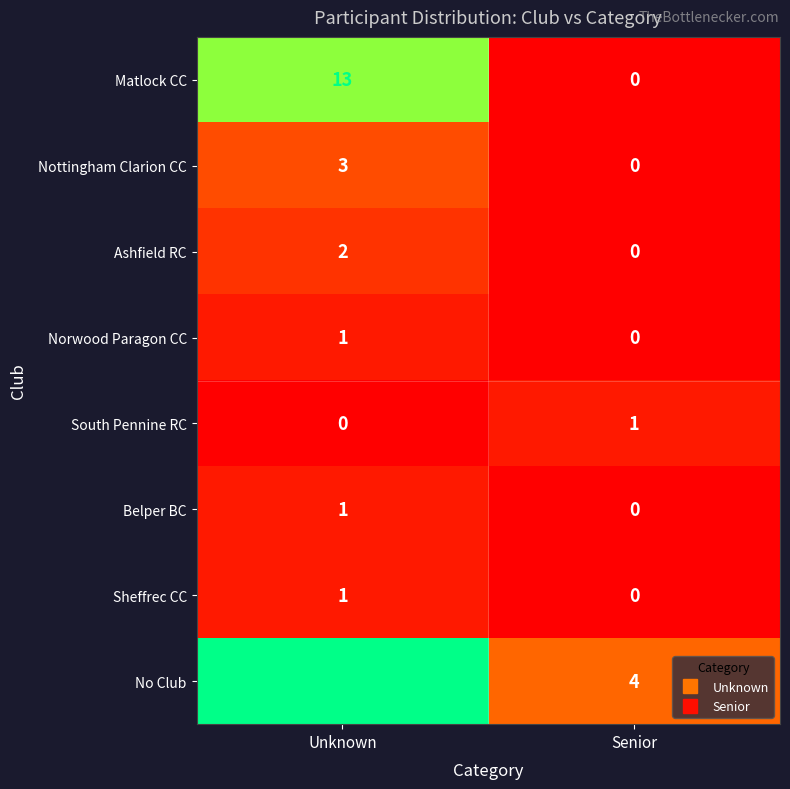

List the labels in order of Sheffrec CC value, largest first.

Unknown, Senior